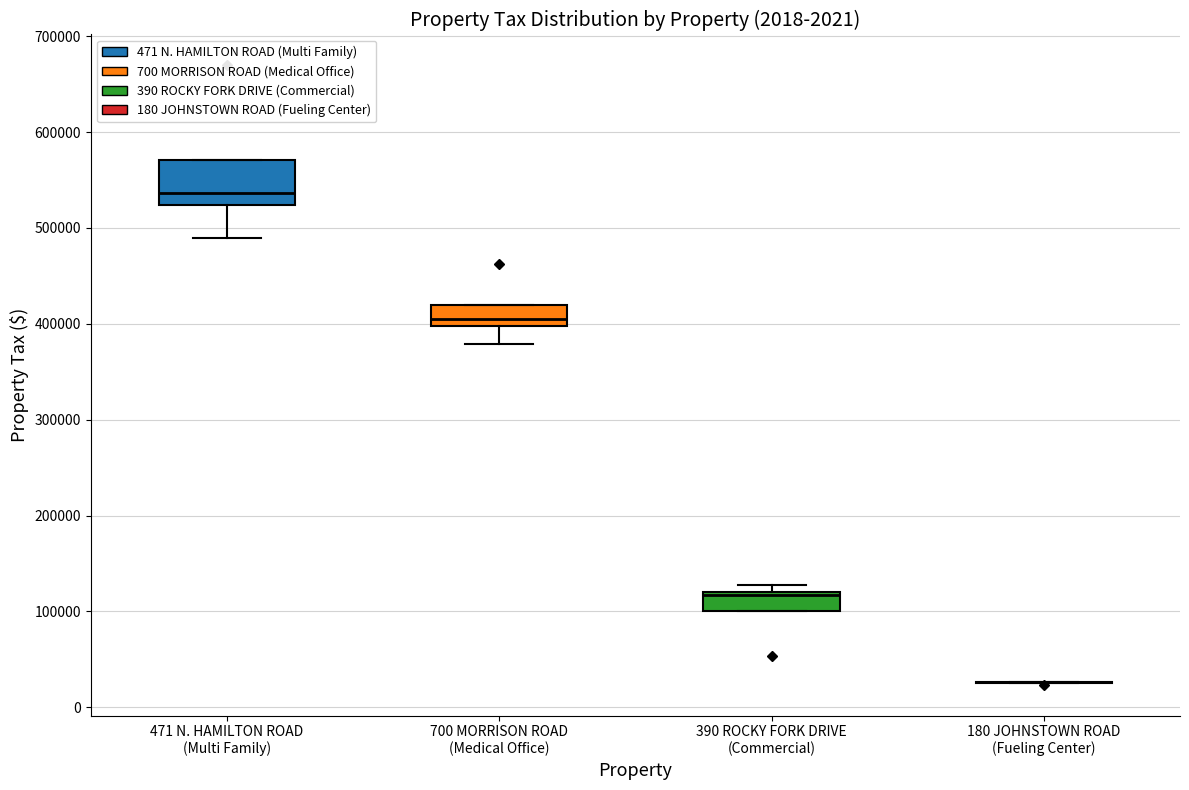

Reading left to right, read every box against the y-axis: the position of its median line, the range the box covers, and the ends of its whiskers. The values are not printed on the chart, so give them approximately, as read against the axis.

471 N. HAMILTON ROAD (Multi Family): median 540000, box 520000 to 570000, whiskers 490000 to 570000
700 MORRISON ROAD (Medical Office): median 400000 (just above the box's lower edge), box 400000 to 420000, whiskers 380000 to 420000
390 ROCKY FORK DRIVE (Commercial): median 120000, box 100000 to 120000, whiskers 100000 to 130000
180 JOHNSTOWN ROAD (Fueling Center): box collapsed to a line at 30000, whiskers 30000 to 30000